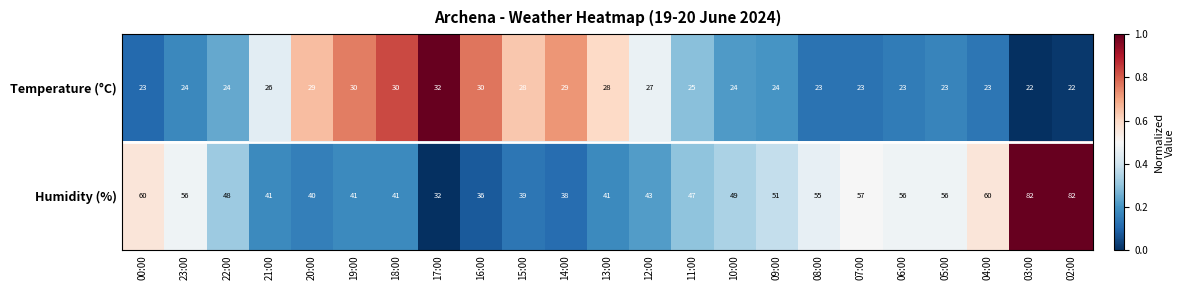

How many Temperature (°C) values are between 23 and 29?

17